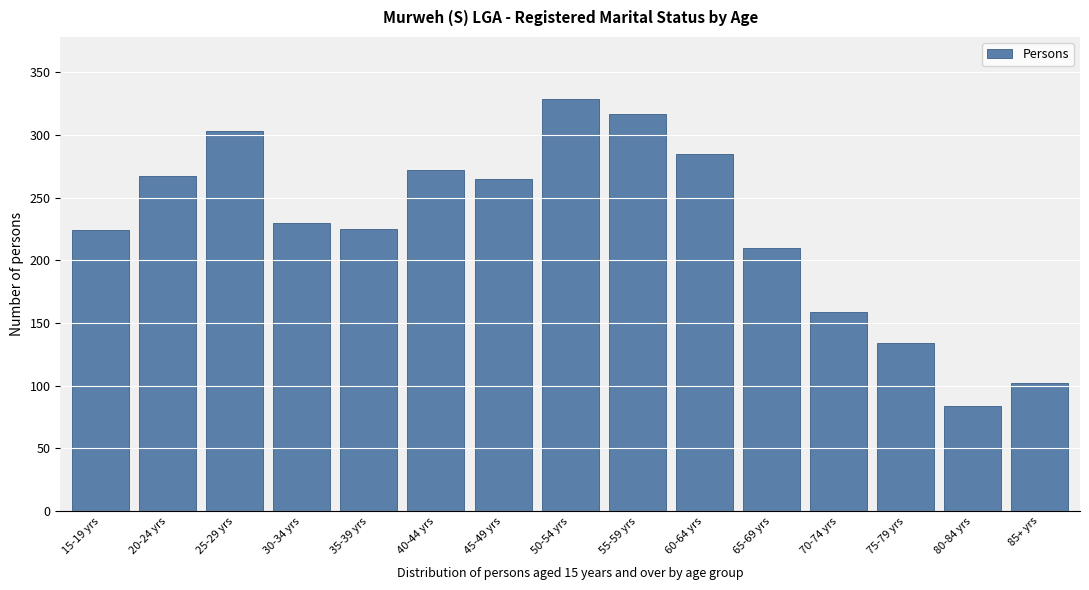

What is the sum of all values?

3406